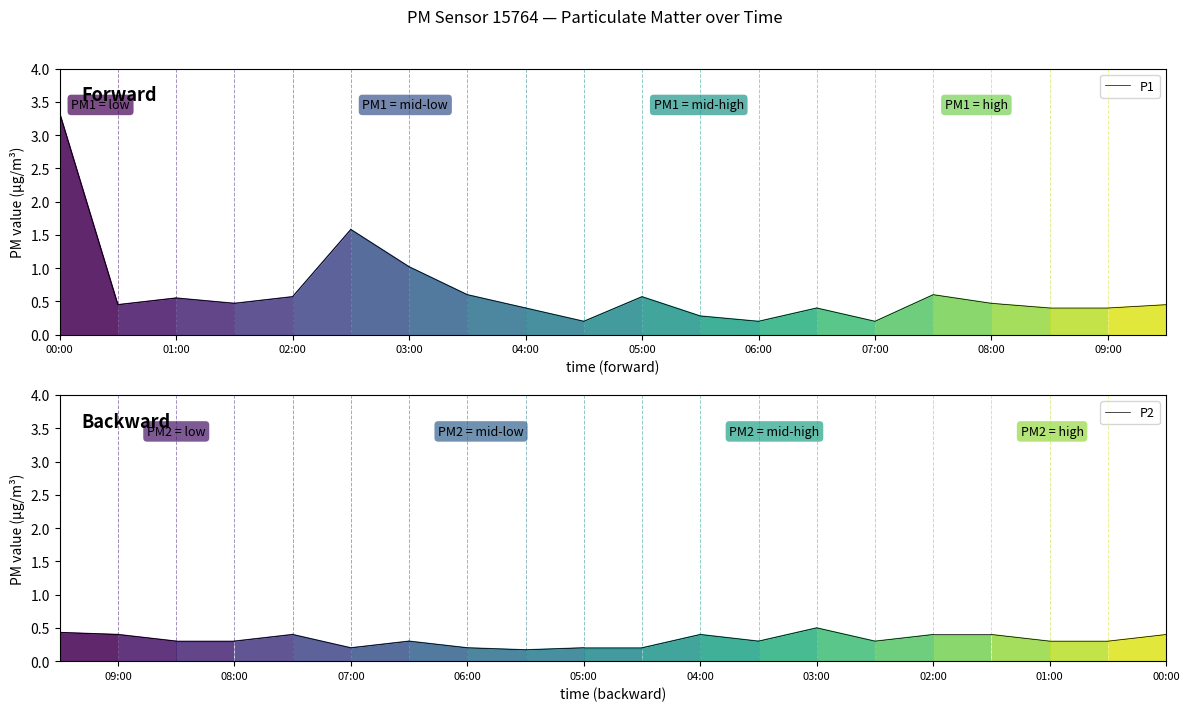

Rank the series by their average value, from highest to lowest.

P1, P2